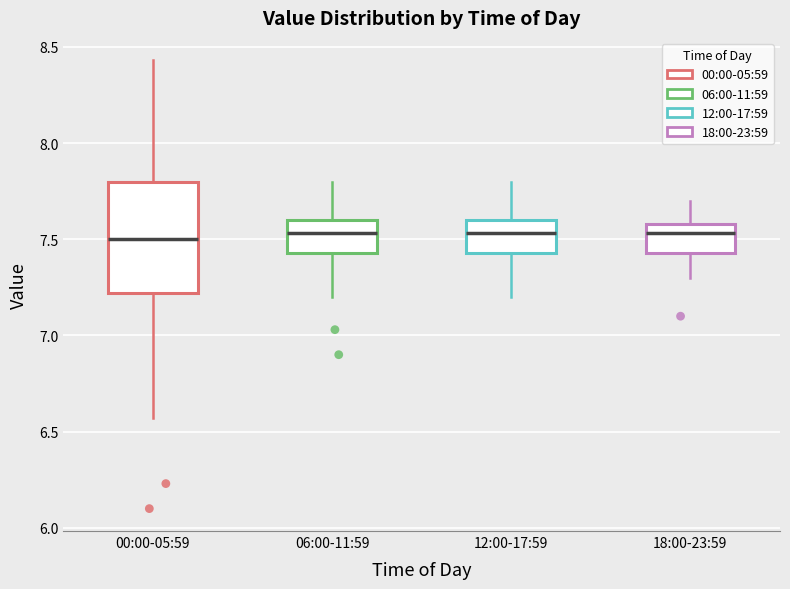

Reading left to right, read every box against the y-axis: the position of its median line, the range the box covers, and the ends of its whiskers. The values are not printed on the chart, so give them approximately, as read against the axis.

00:00-05:59: median 7.50, box 7.20 to 7.80, whiskers 6.55 to 8.45
06:00-11:59: median 7.55, box 7.45 to 7.60, whiskers 7.20 to 7.80
12:00-17:59: median 7.55, box 7.45 to 7.60, whiskers 7.20 to 7.80
18:00-23:59: median 7.55, box 7.45 to 7.60, whiskers 7.30 to 7.70